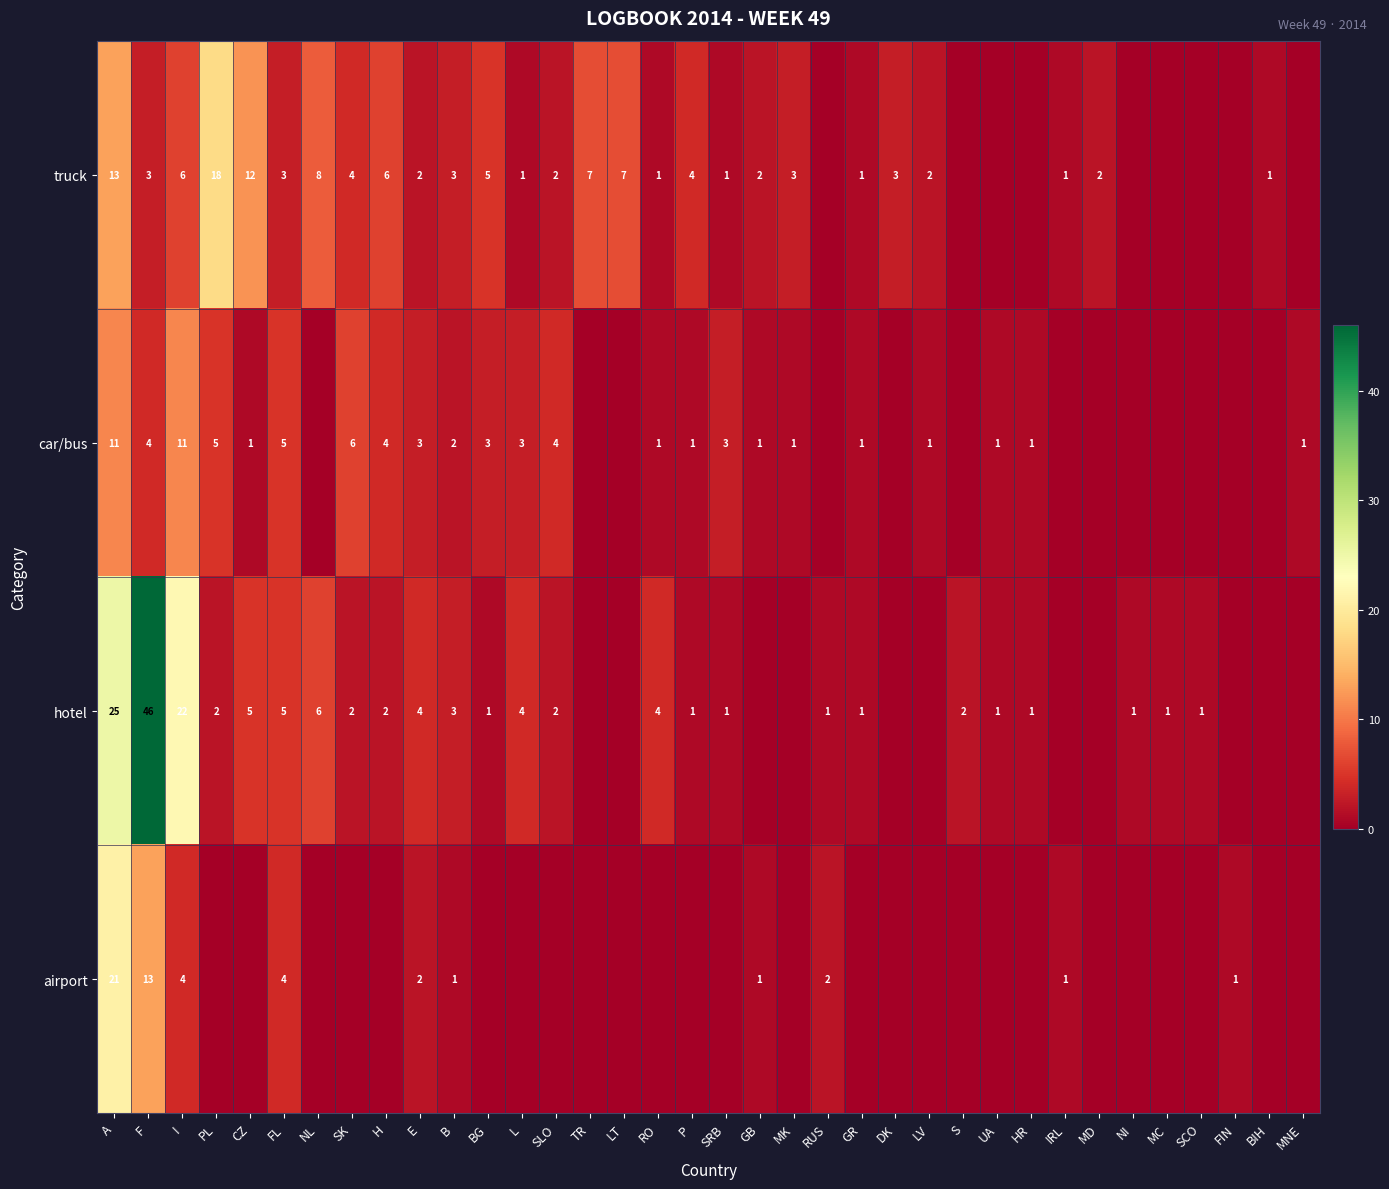

The truck series shows 13 at A. True or false?

True